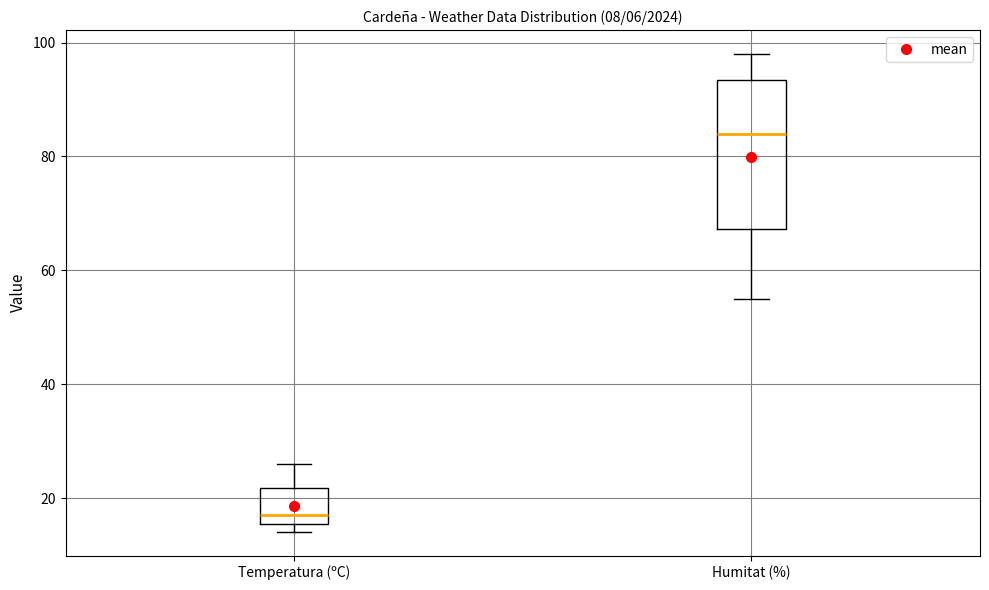

Which box is the tallest, from its lower edge to its upper edge?

Humitat (%)